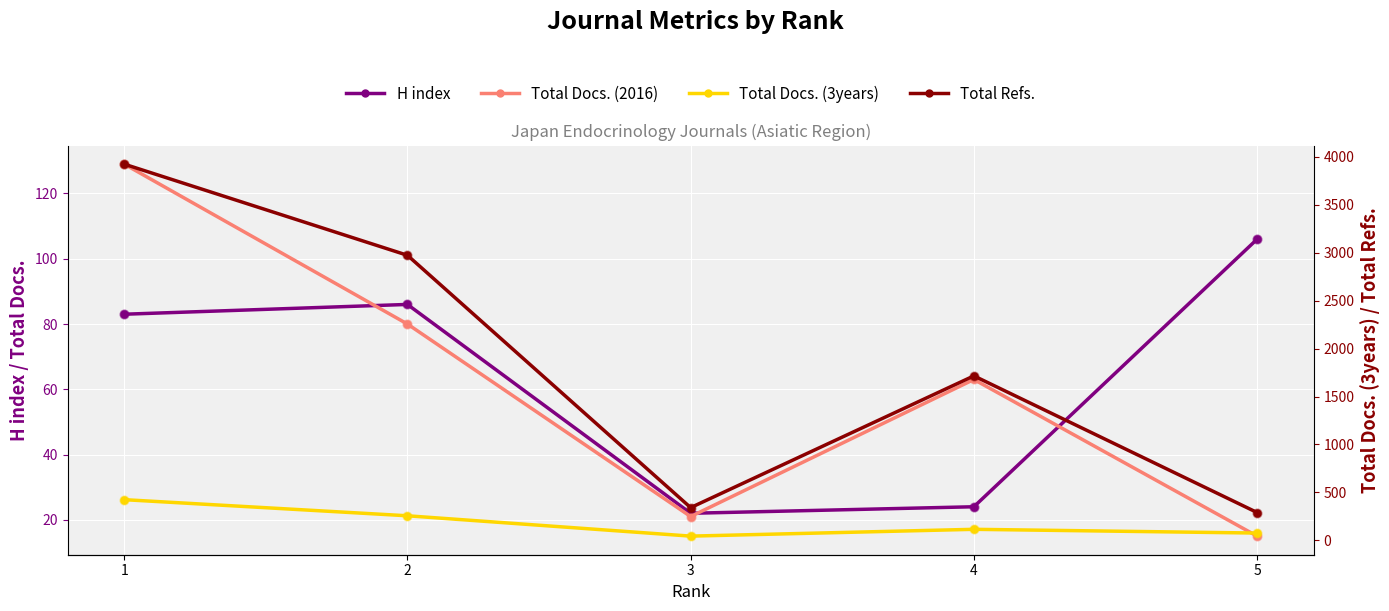

Which series reaches the minimum Y coordinate?

Total Docs. (2016)